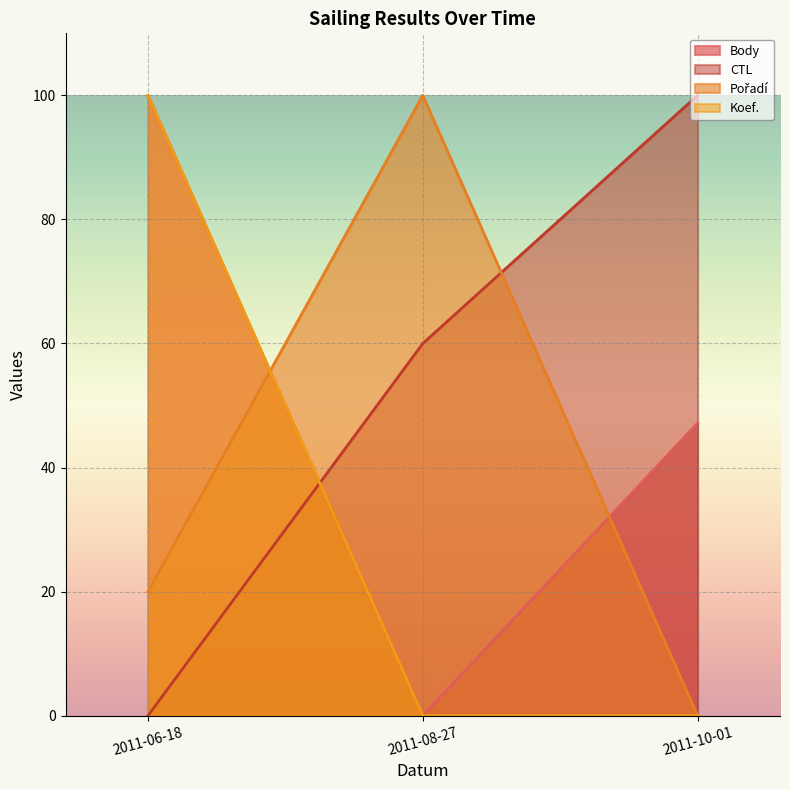

What is the approximate value of Koef. at 2011-06-18?

100.0